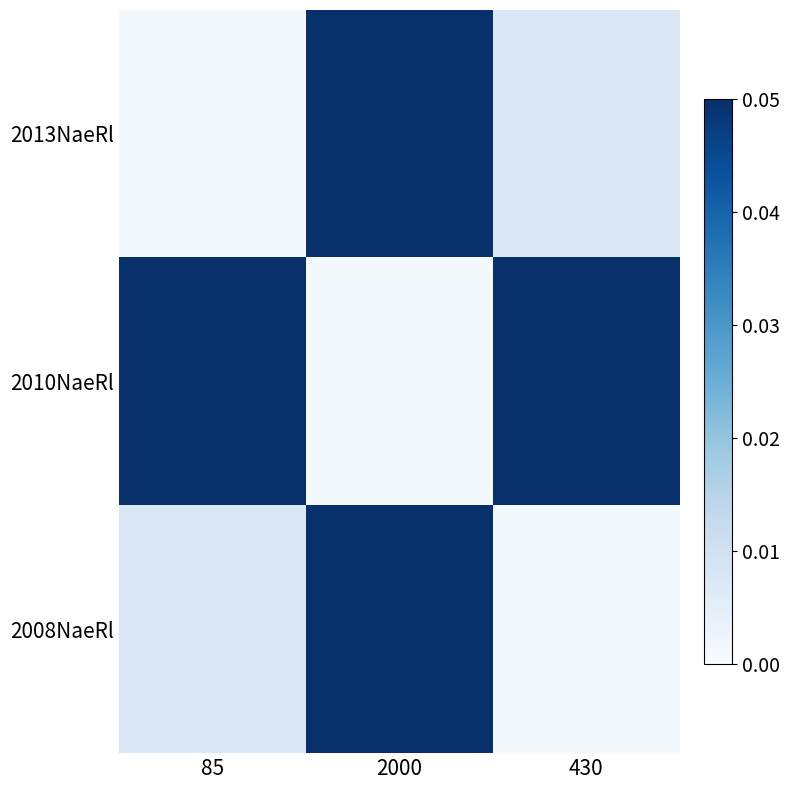

List the series in order of their peak value, highest first.

2013NaeRl, 2010NaeRl, 2008NaeRl